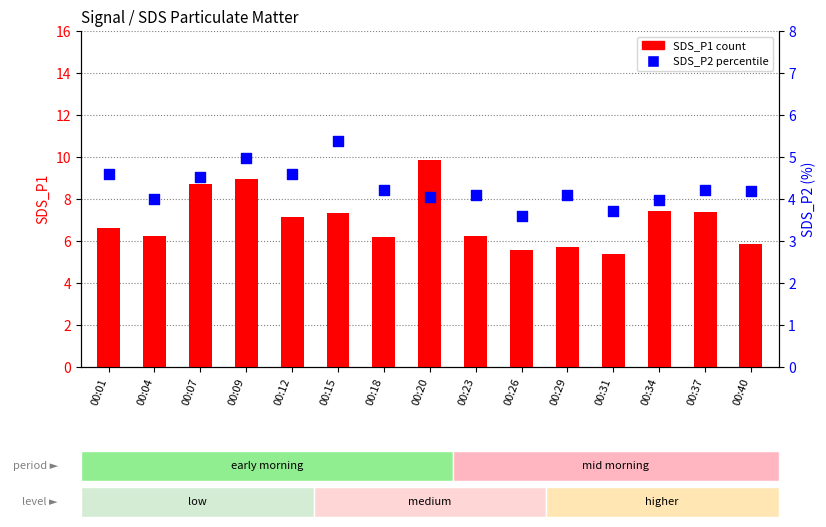

At which category is the sum across all series the highest?

00:20